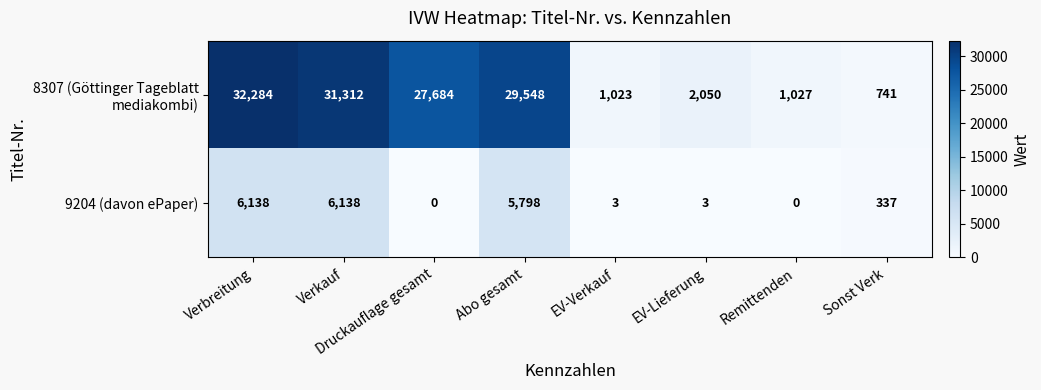

True or false: 9204 (davon ePaper) has a value of 337 at Sonst Verk.

True